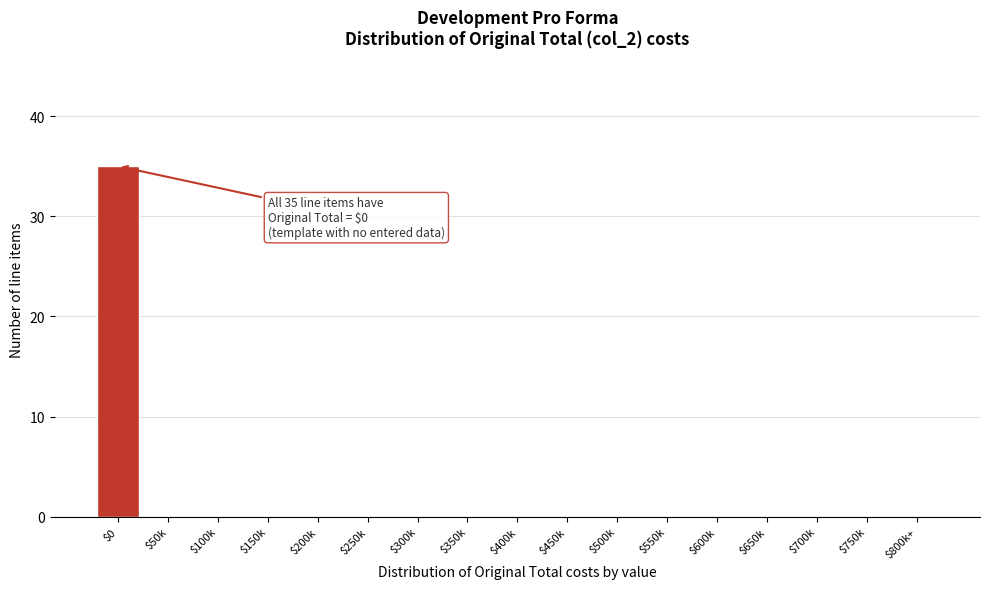

True or false: the data shows 0 at $50k.

True